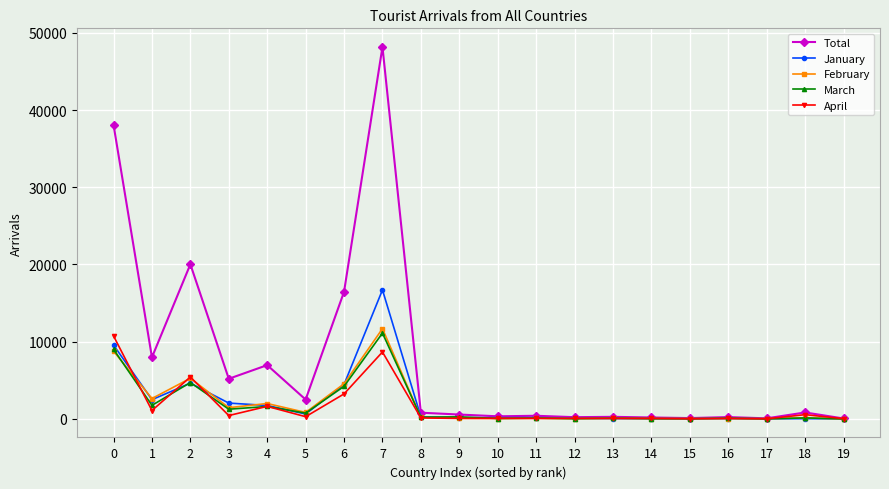

Which series has the largest range (max minus min)?

Total